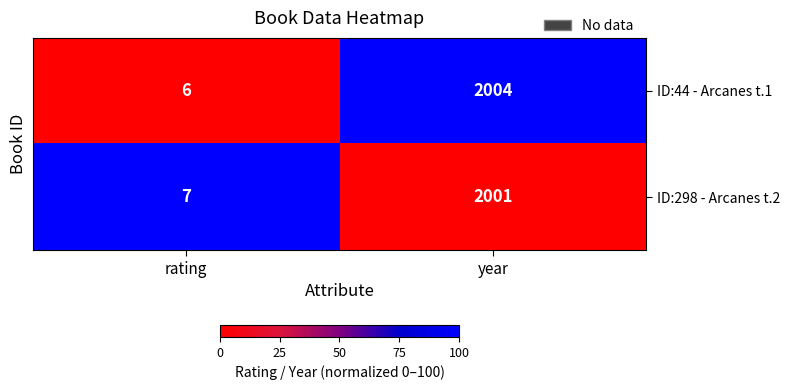

What is the difference between the ID:44 - Arcanes t.1 values at rating and year?

1998